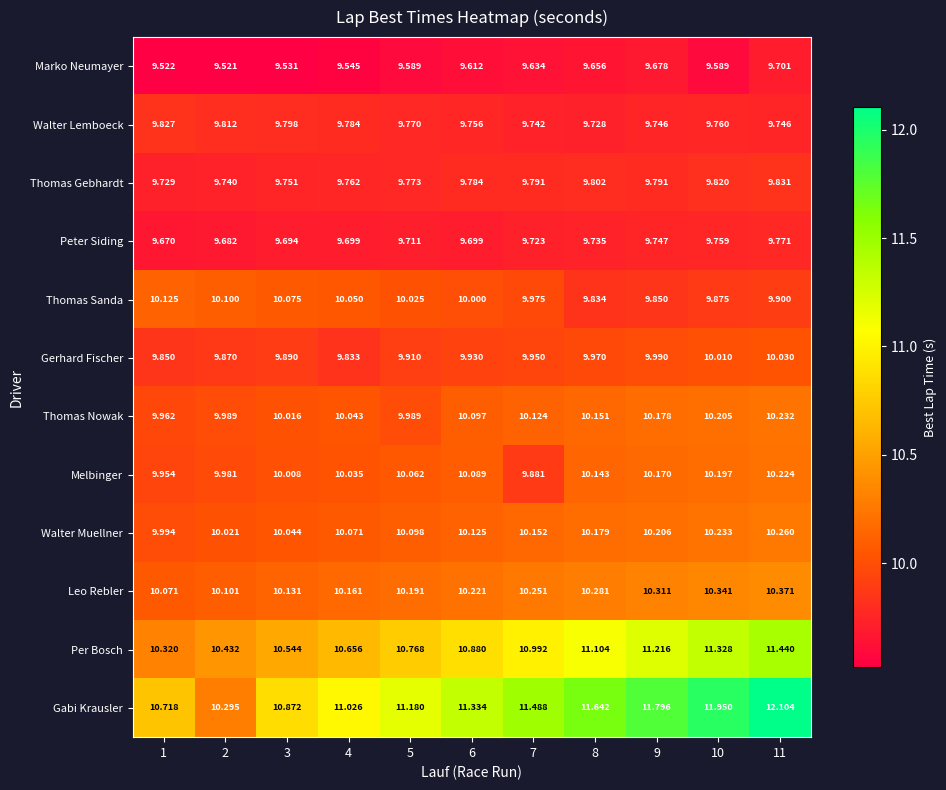

What is the spread (max minus min) of values at 2?

0.9